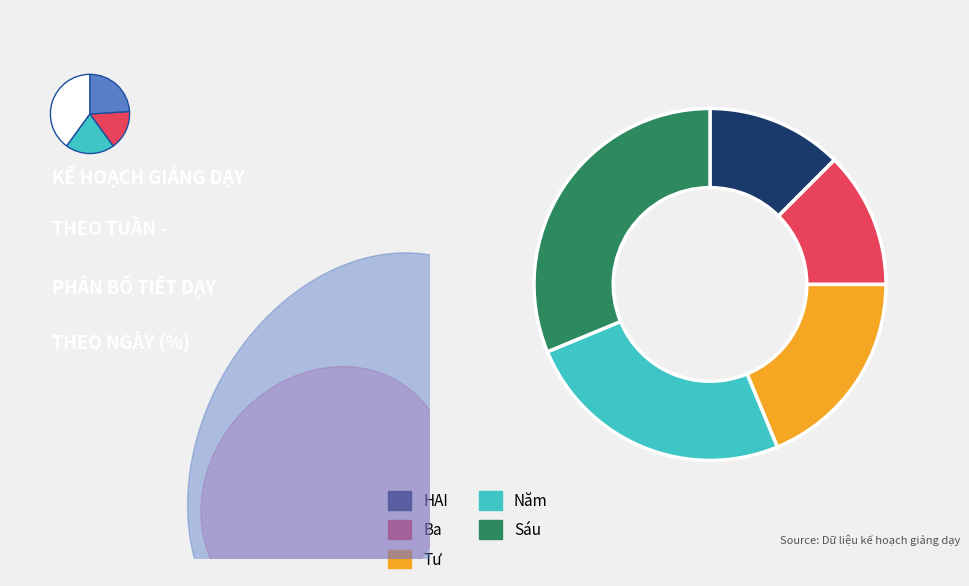

Rank the categories by value from highest to lowest.

Sáu, Năm, Tư, HAI, Ba